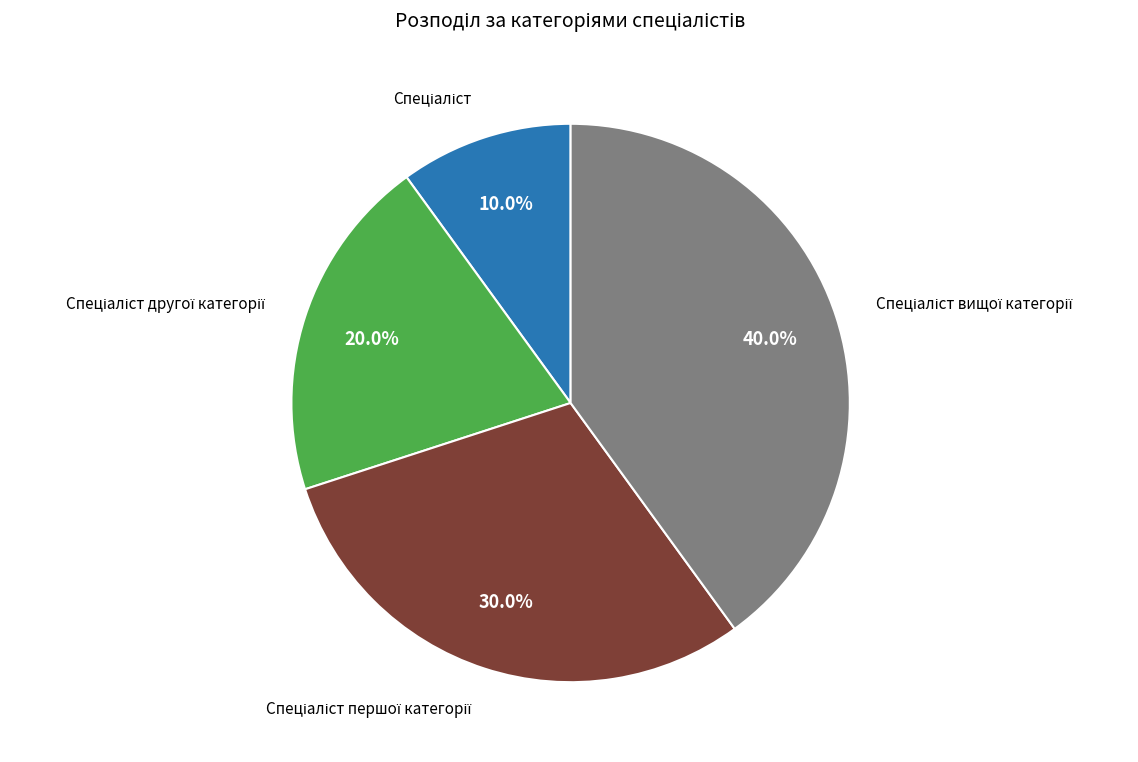

Does any single category account for the majority?

No